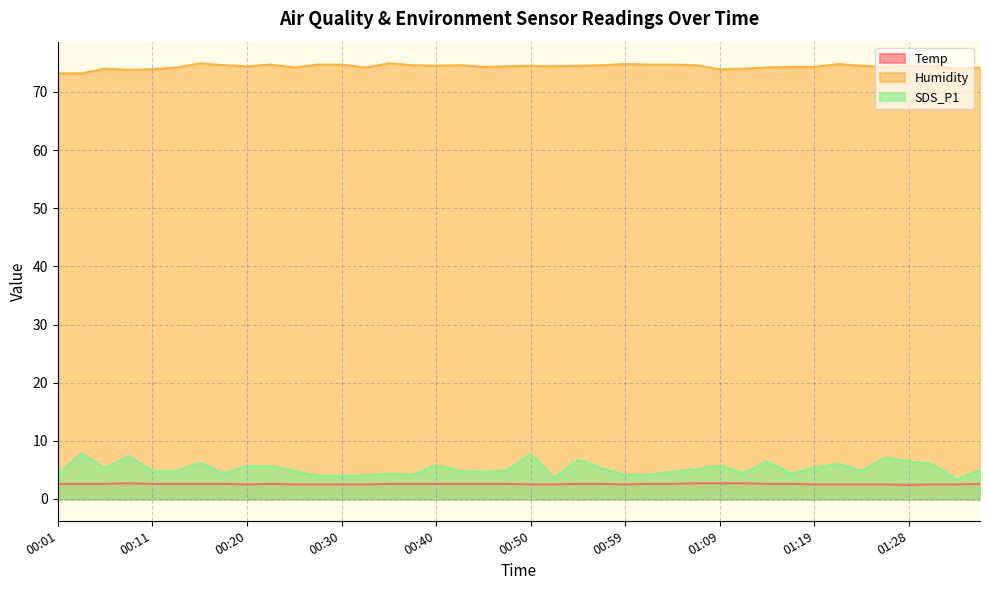

True or false: Humidity has a value of 74.5 at 01:31.

True